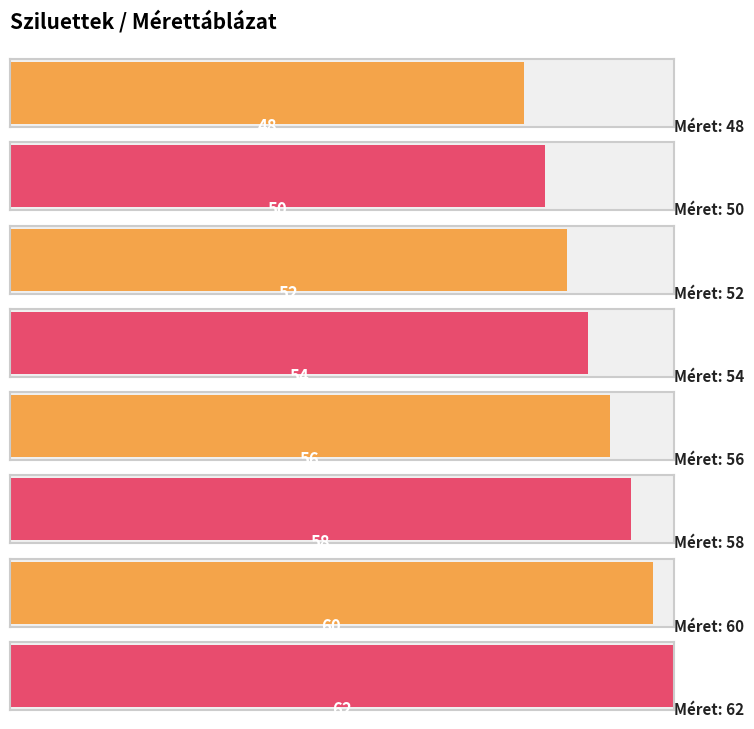

Rank the categories by value from lowest to highest.

48, 50, 52, 54, 56, 58, 60, 62